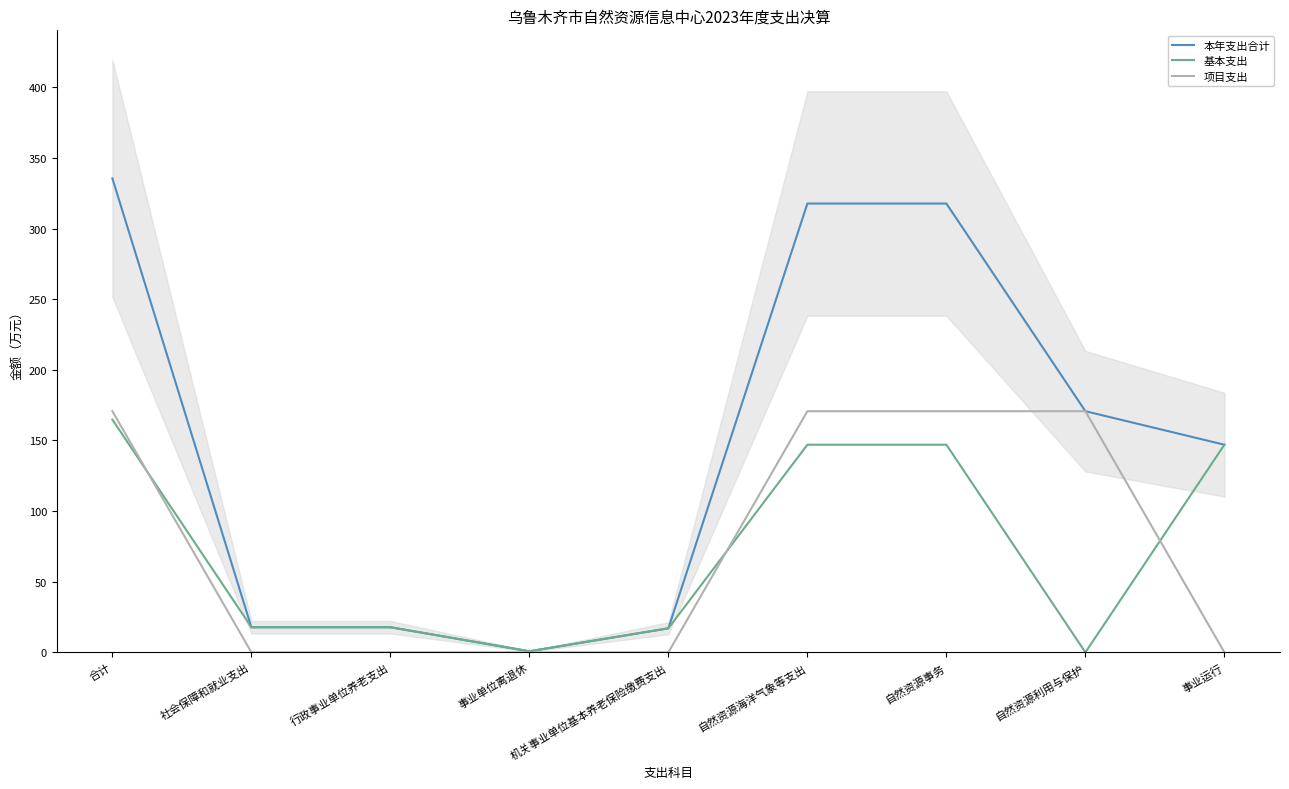

At which label does 基本支出 first exceed 17?

合计